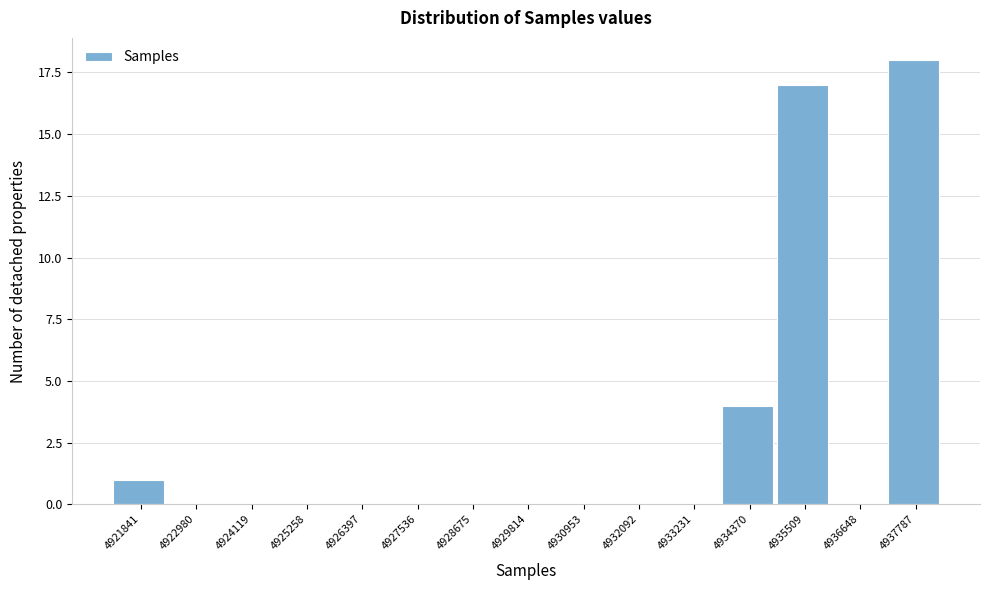

Reading left to right, list all the values displayed in this chart.

4921841=1	4922980=0	4924119=0	4925258=0	4926397=0	4927536=0	4928675=0	4929814=0	4930953=0	4932092=0	4933231=0	4934370=4	4935509=17	4936648=0	4937787=18